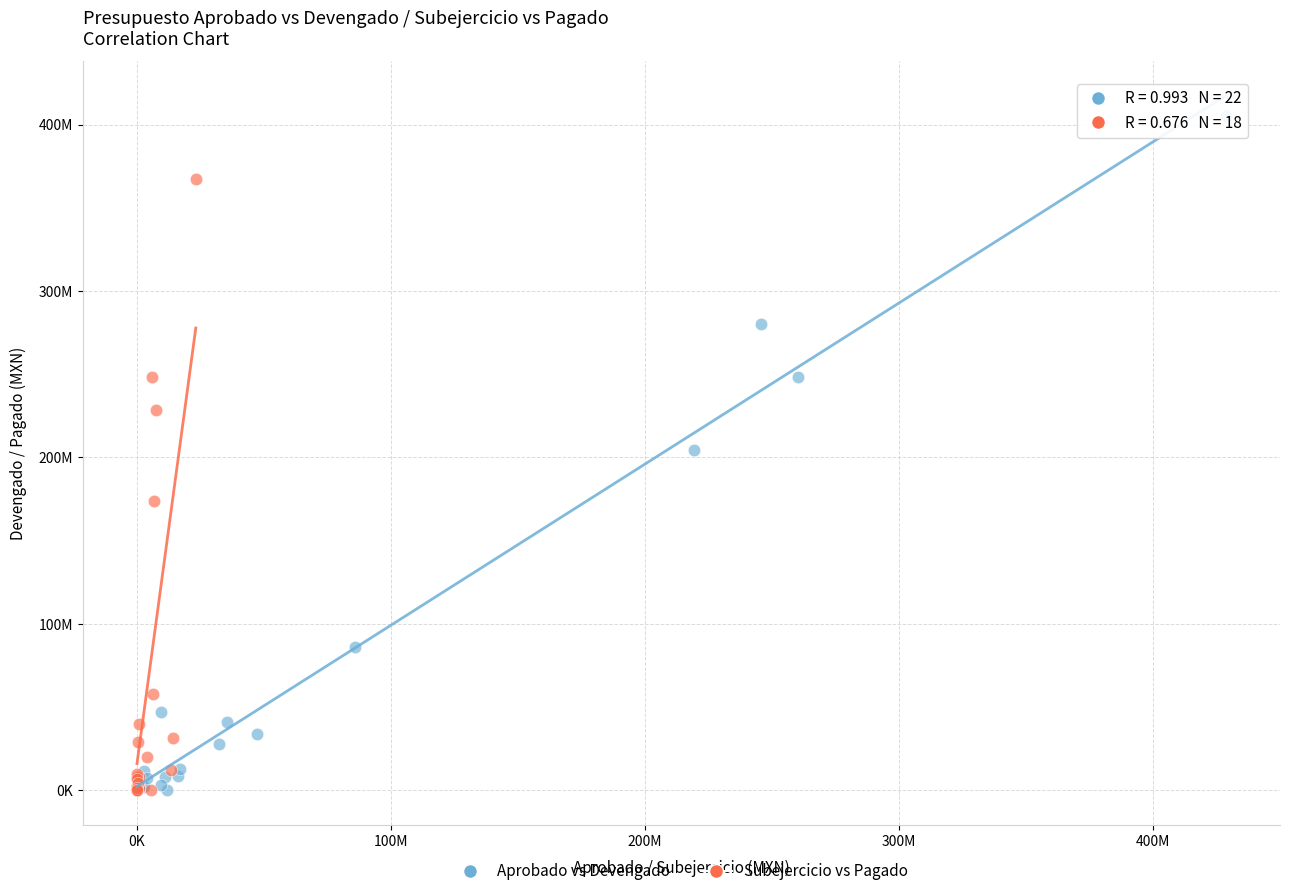

What are all the series names shown in the legend?

Aprobado vs Devengado, Subejercicio vs Pagado